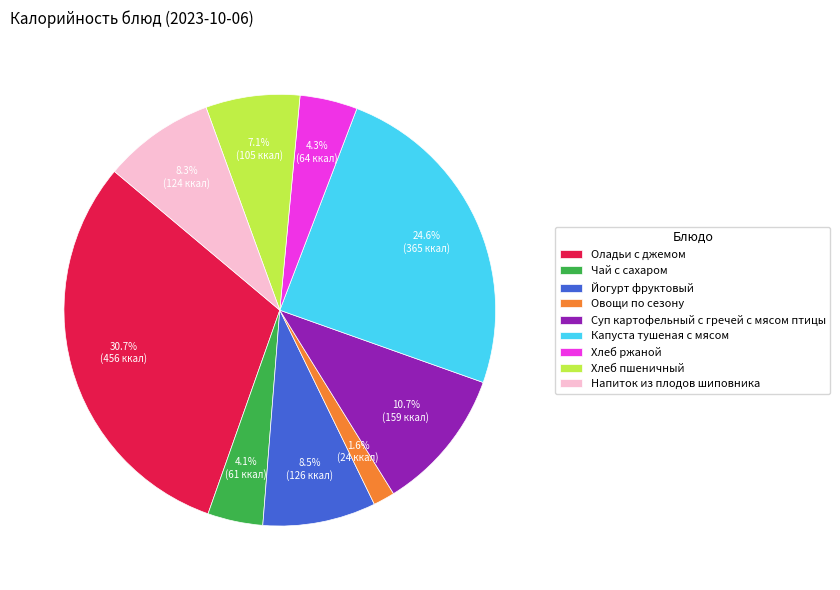

To the nearest percent, what is the difference between the largest and smallest slice percentages?

29%